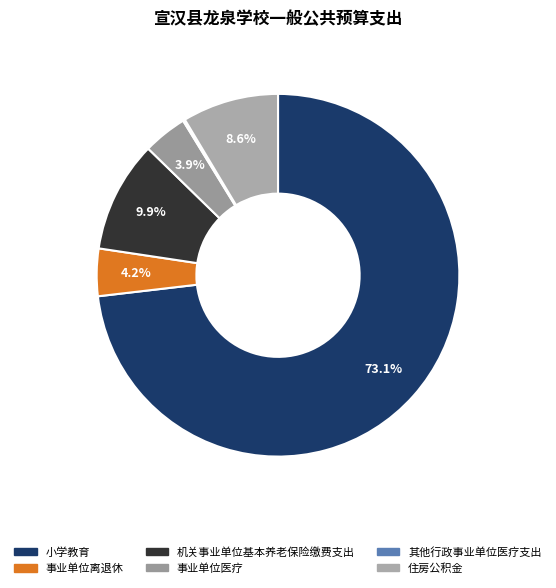

How many slices are in this pie chart?

6